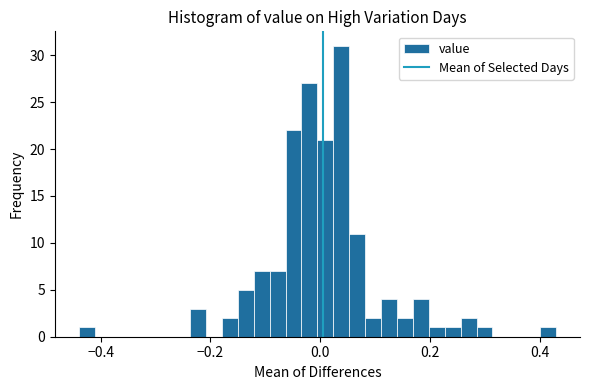

Read against the x-axis, roughly where is the centre of the tallest bar?

0.04